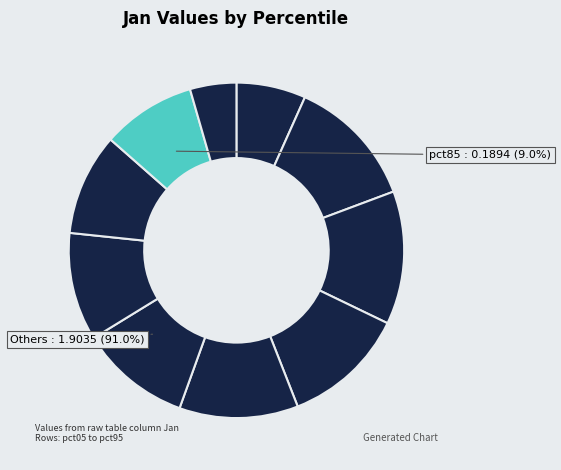

Which category has the smallest portion of the pie?

pct95